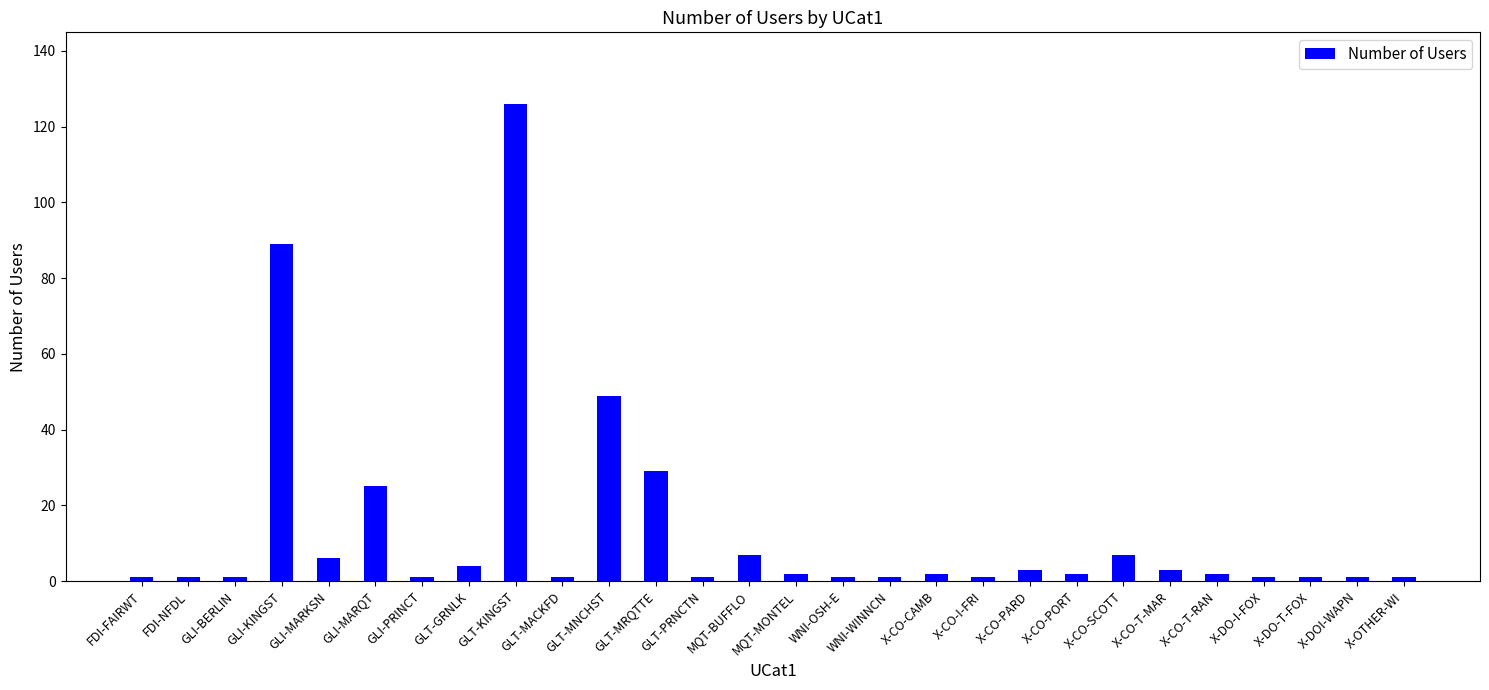

True or false: the data shows 89 at GLI-KINGST.

True